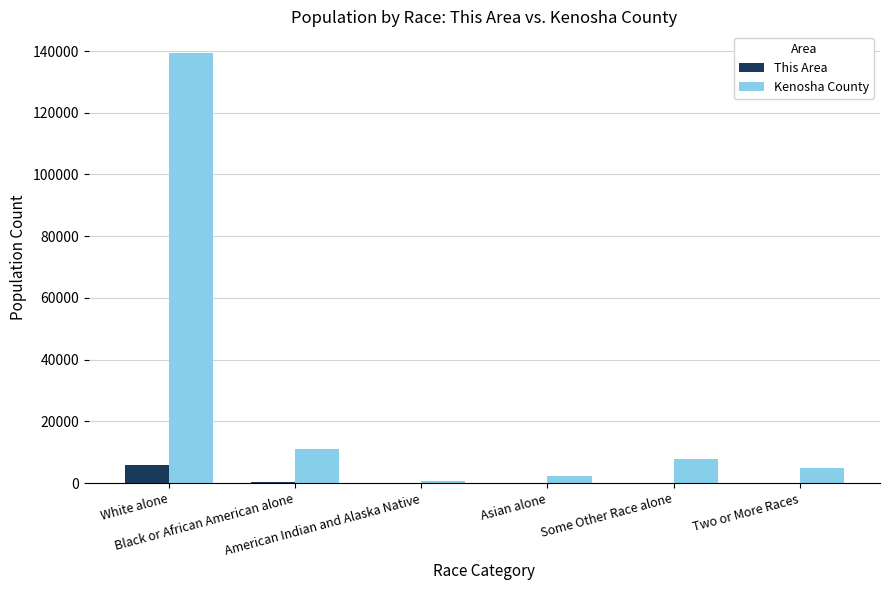

What is the maximum value shown in the chart?

139416